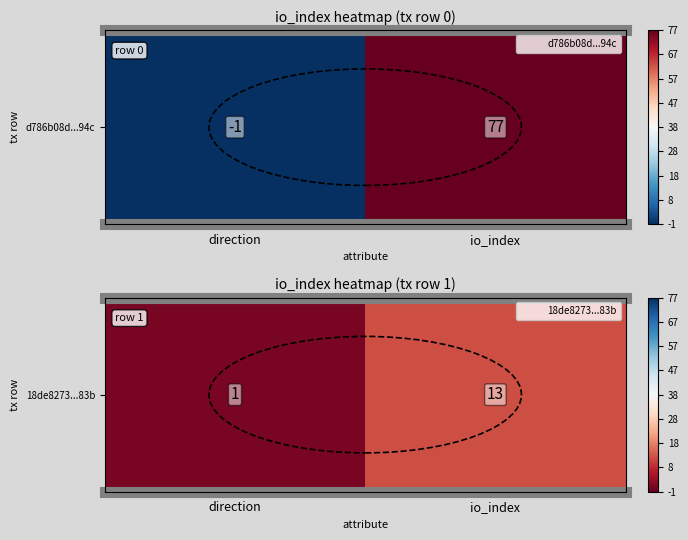

Rank the categories by value from highest to lowest.

io_index, direction